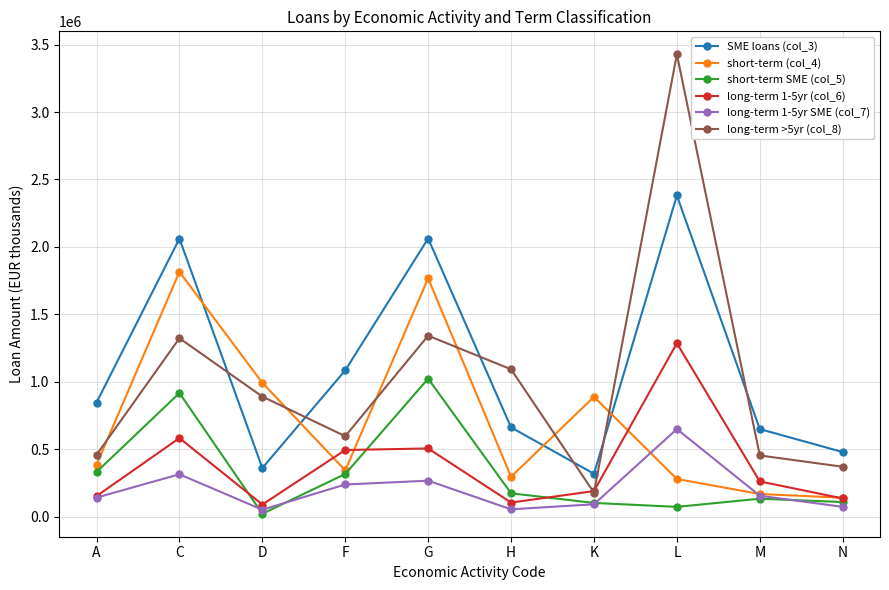

Which category has the lowest value across all series?

D